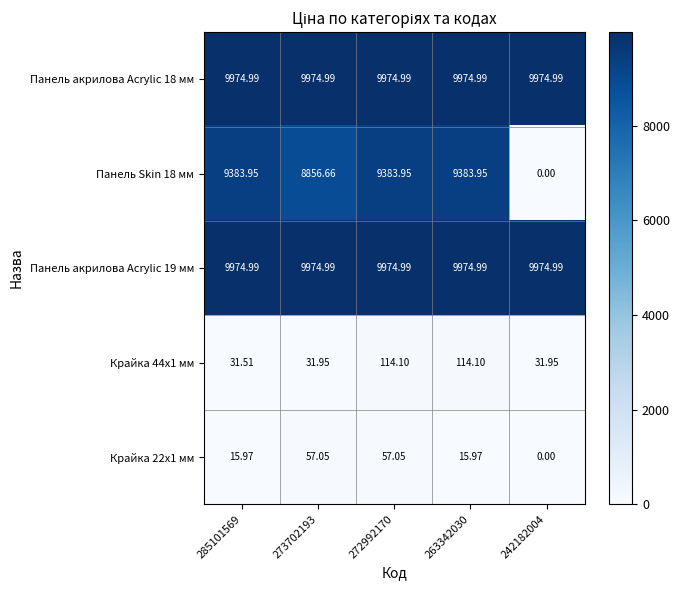

Is the value of Панель Skin 18 мм at 285101569 greater than the value of Панель акрилова Acrylic 18 мм at 273702193?

No